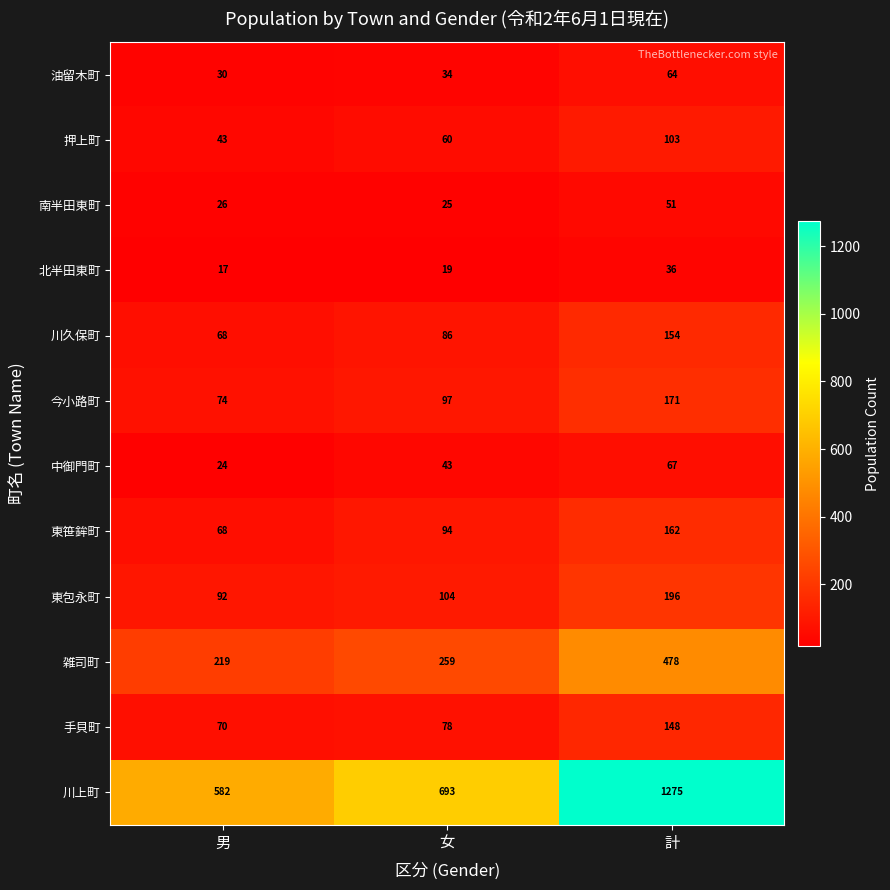

At which category is the sum across all series the highest?

計